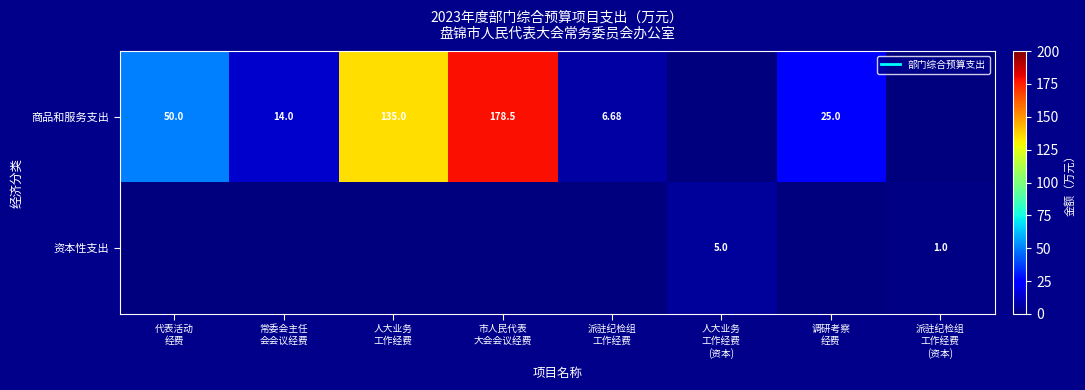

How many positive values does the 商品和服务支出 series have?

6